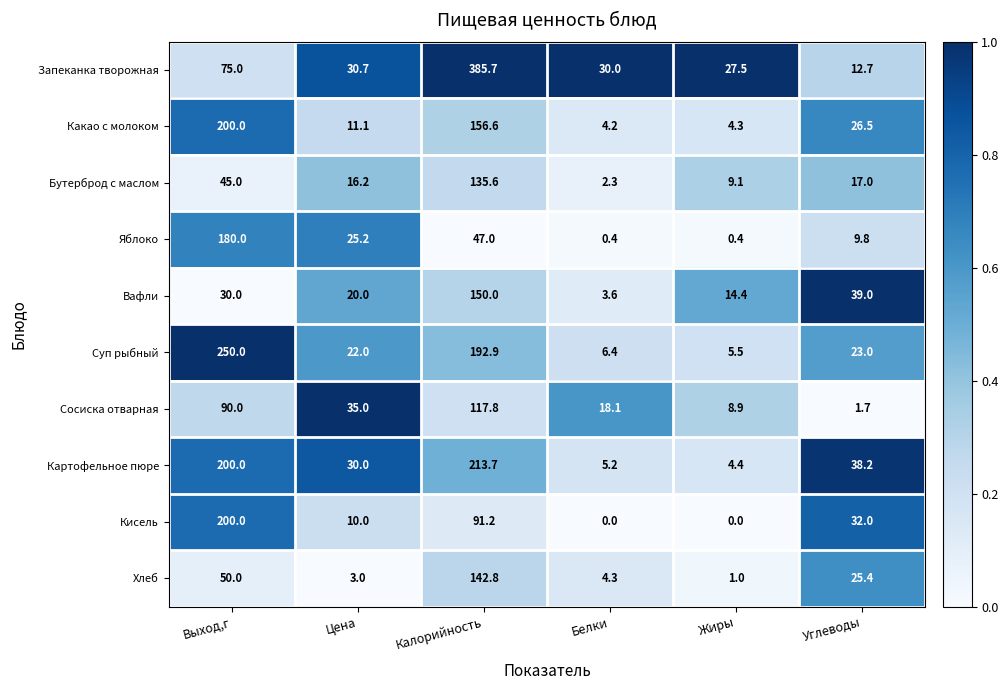

Is it true that Сосиска отварная equals 1.7 at Углеводы?

True